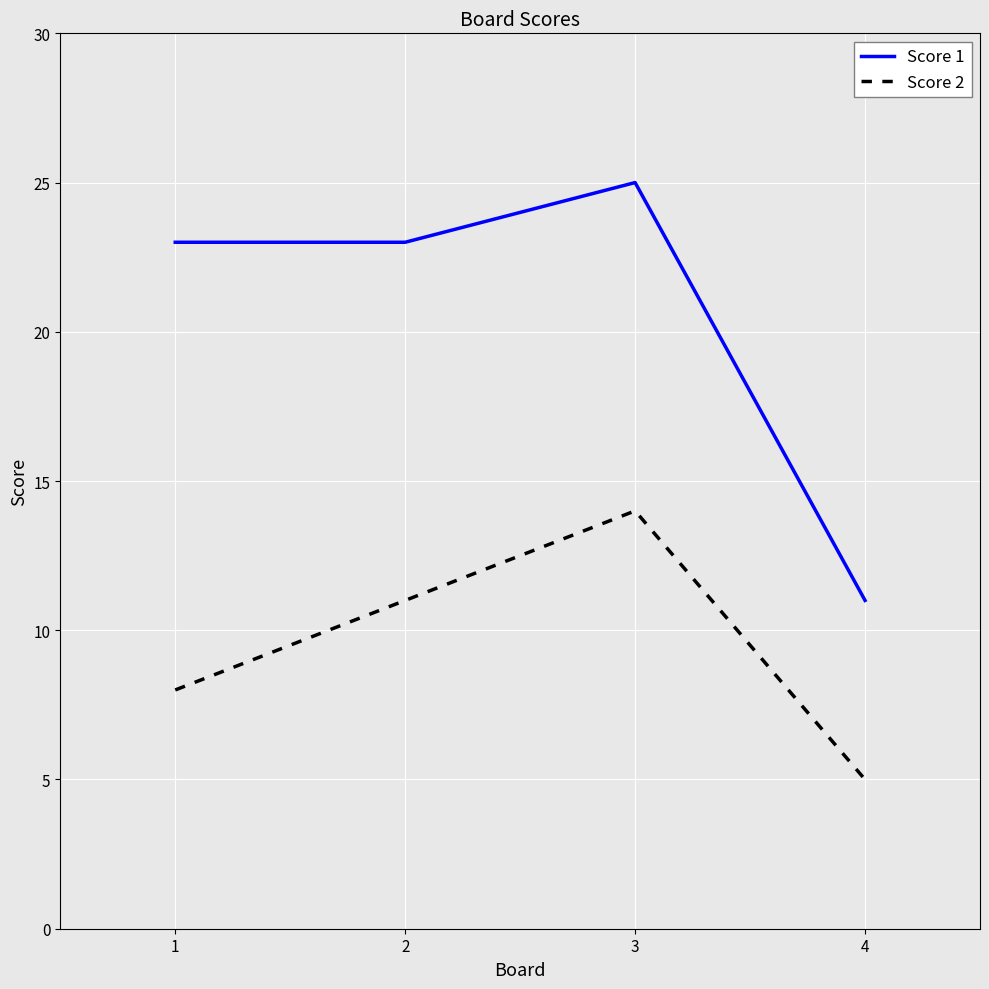

What is the difference between the maximum and minimum values in the Score 1 series?

14